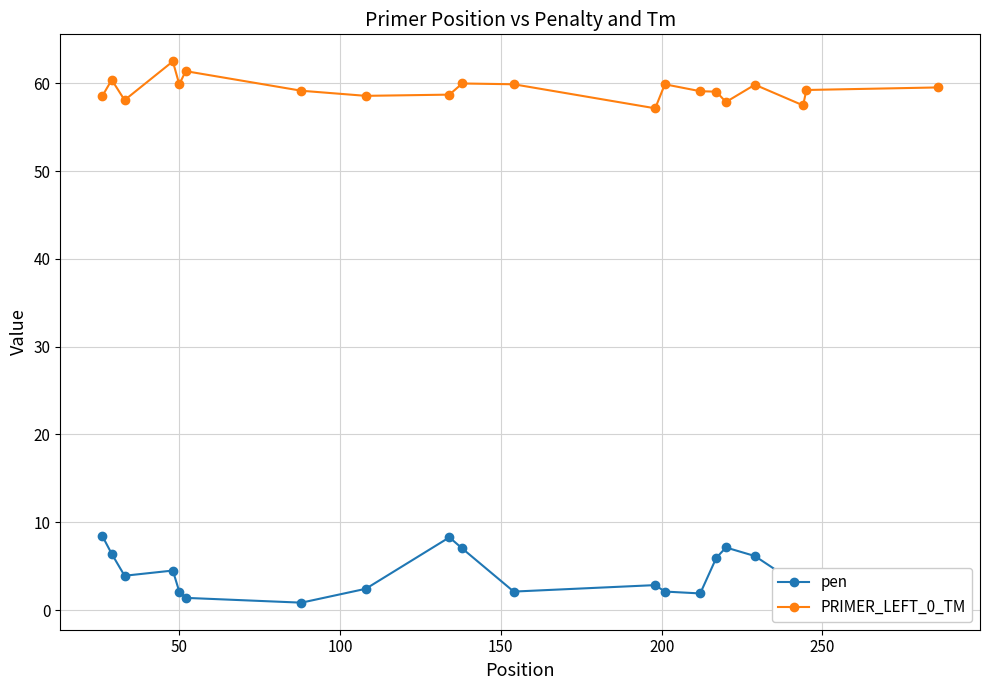

What is the average value of the PRIMER_LEFT_0_TM series?

59.3